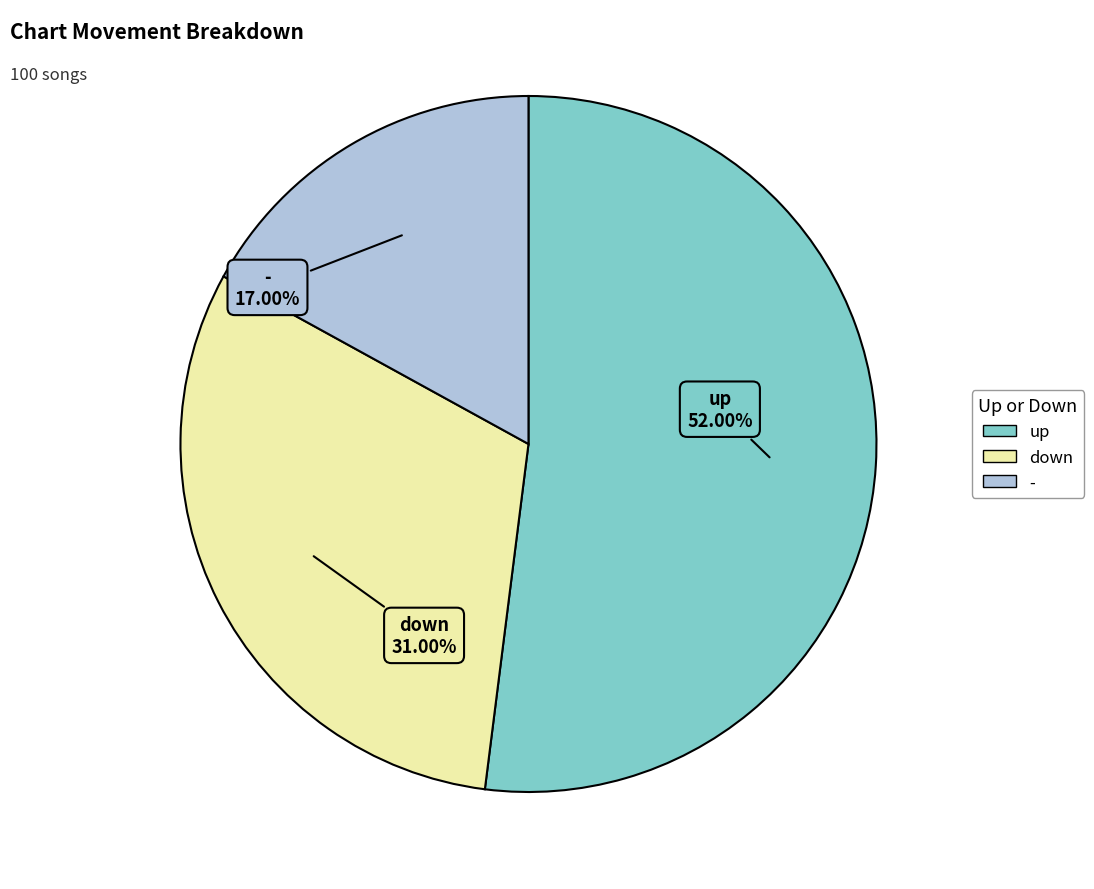

Which slice represents more than half of the pie?

up